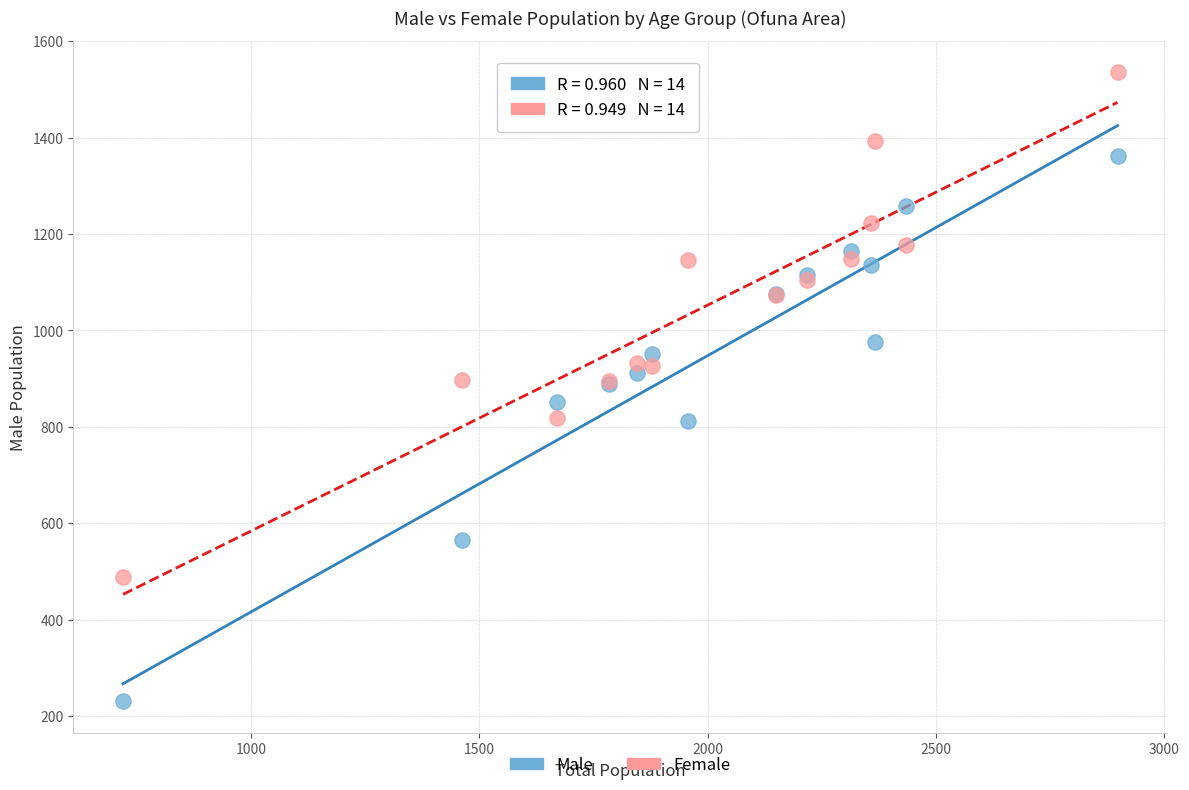

Which series has the widest spread of Y values?

Male